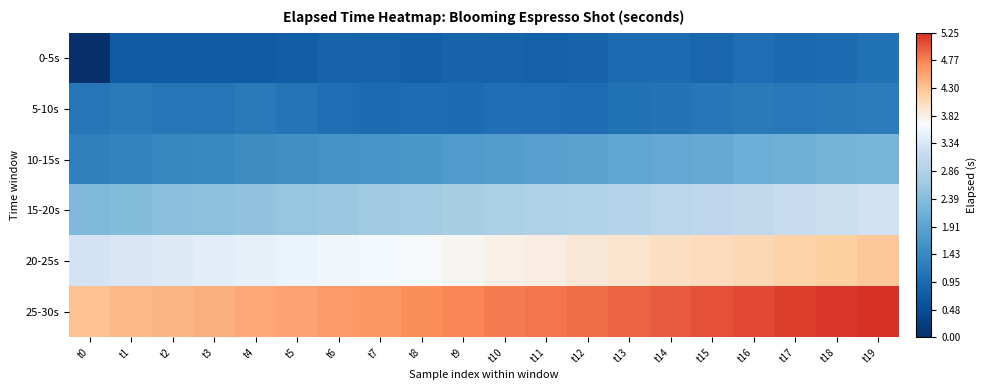

At which category is the sum across all series the highest?

t19